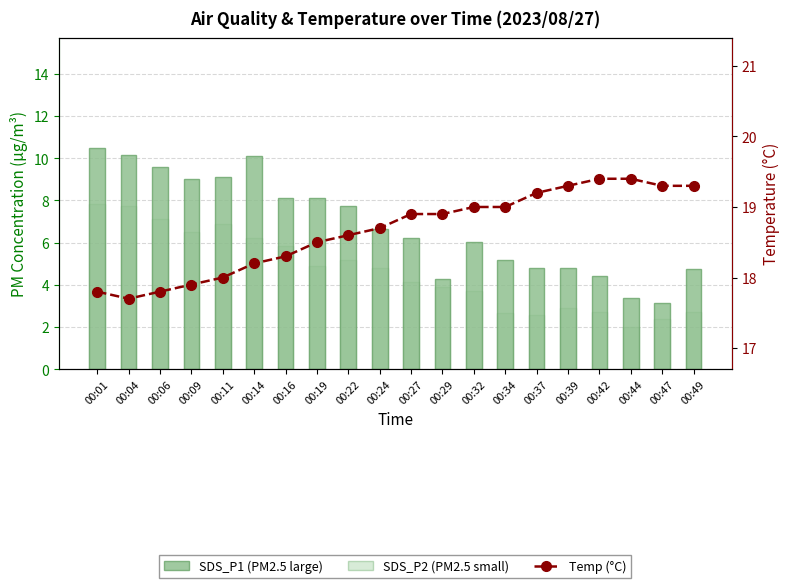

How many values in the SDS_P1 (PM2.5 large) series are below 6?

8